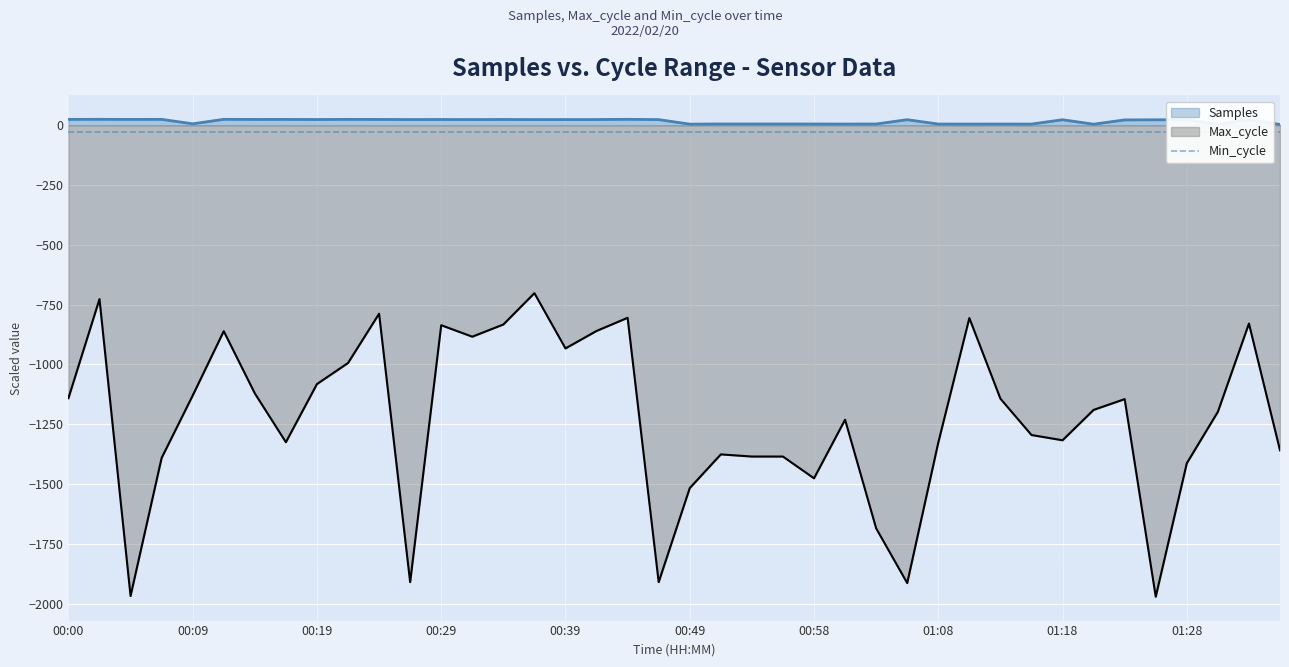

True or false: Samples and Max_cycle cross at least once.

False